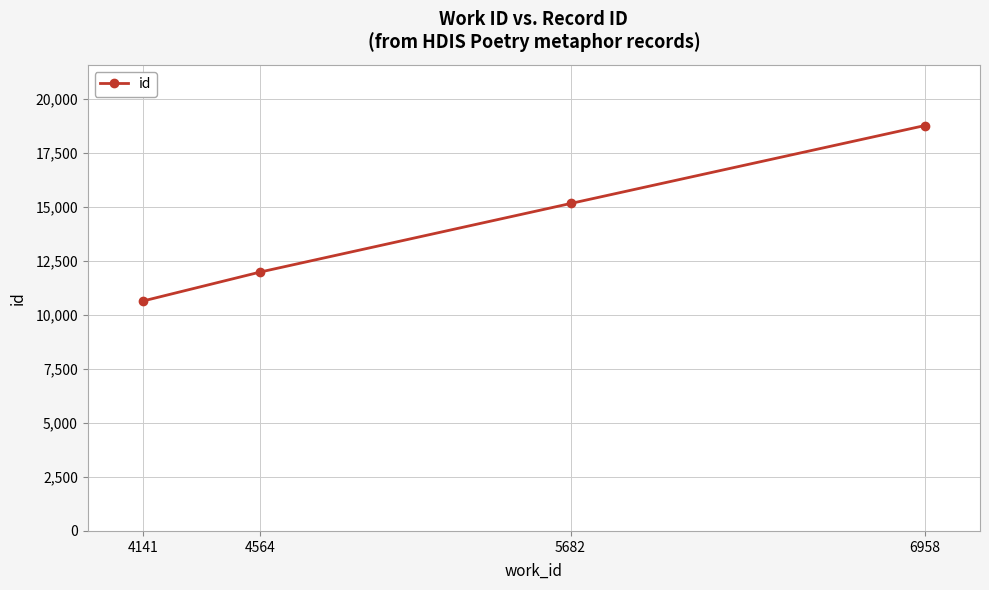

Reading left to right, extract all data points from this chart.

4141=10645	4564=11987	5682=15157	6958=18762